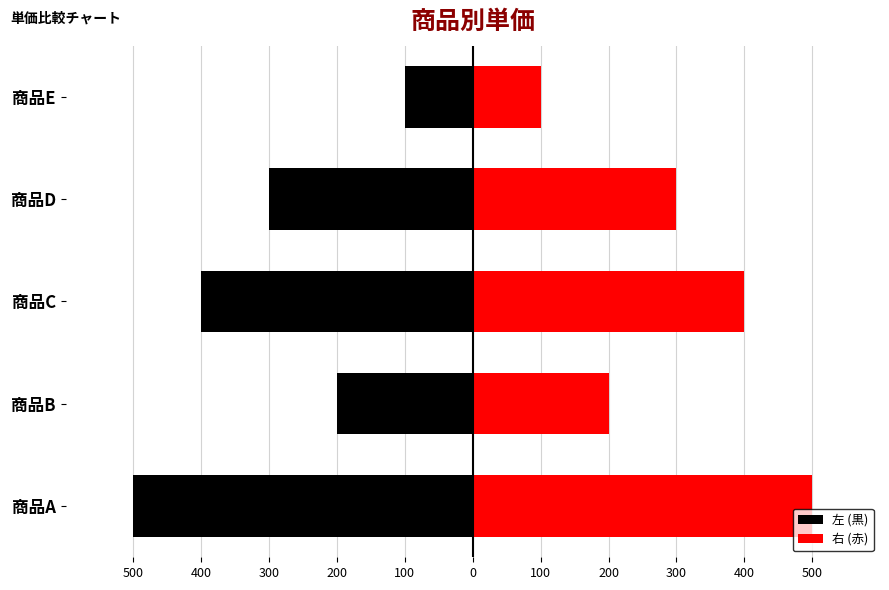

What is the difference between the maximum and minimum values in the 左 (黒) series?

400